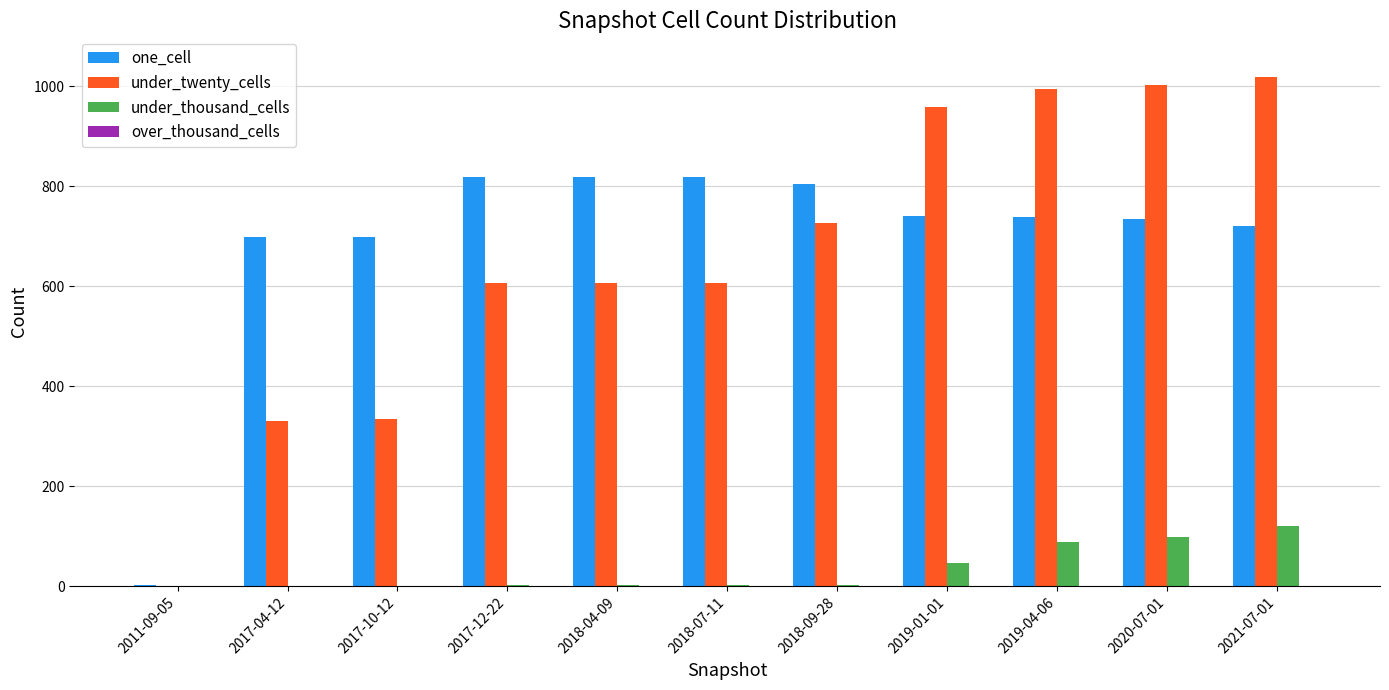

What is the maximum value for one_cell?

819